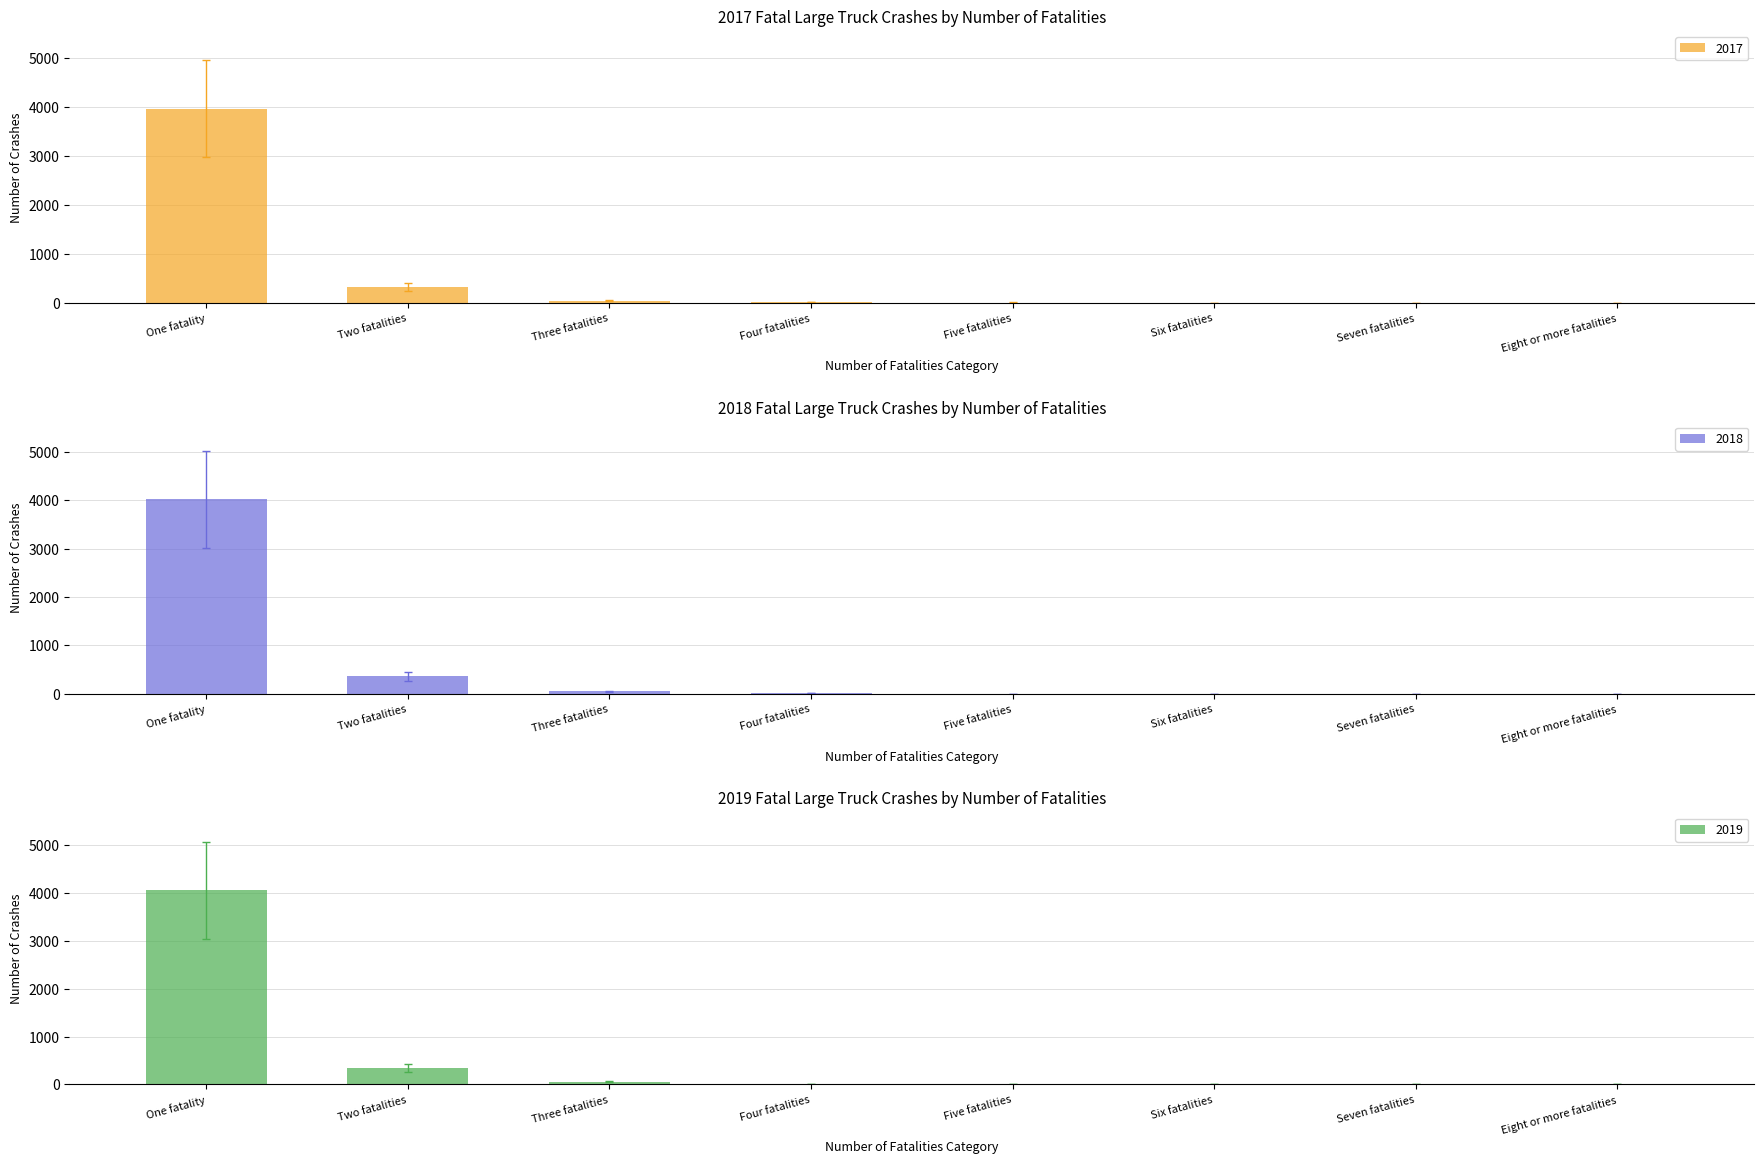

How many bars are there in total?

24